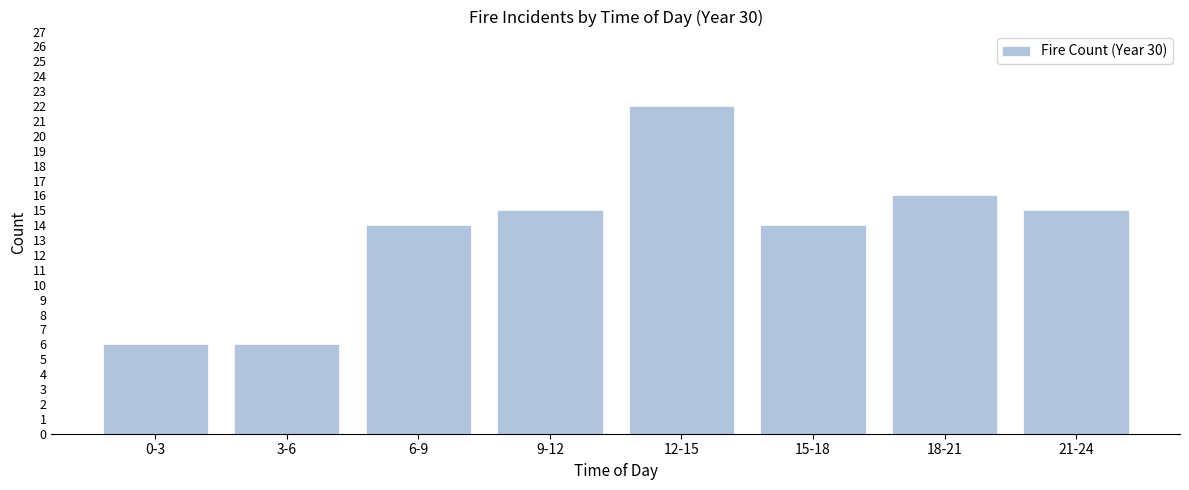

Reading left to right, what are all the values shown in this chart?

0-3=6	3-6=6	6-9=14	9-12=15	12-15=22	15-18=14	18-21=16	21-24=15